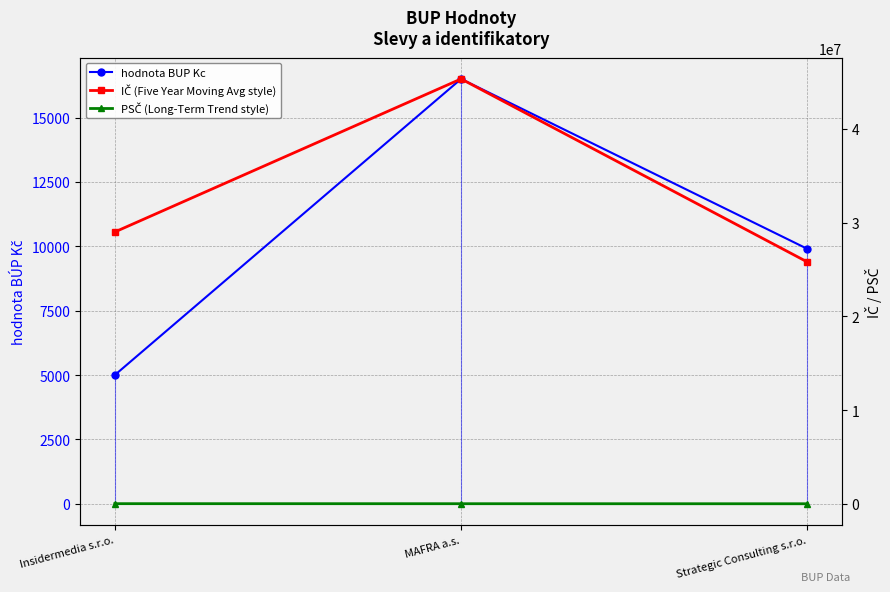

What is the difference between the highest and lowest values at Strategic Consulting s.r.o.?

25783020